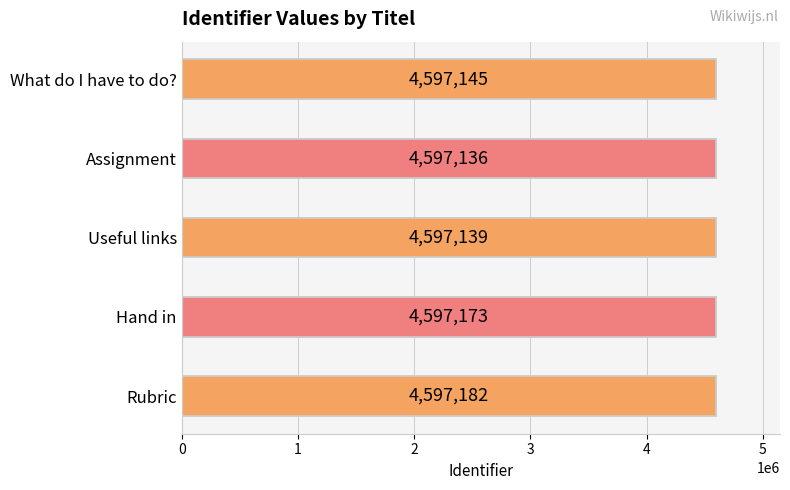

Rank the categories by value from highest to lowest.

Rubric, Hand in, What do I have to do?, Useful links, Assignment